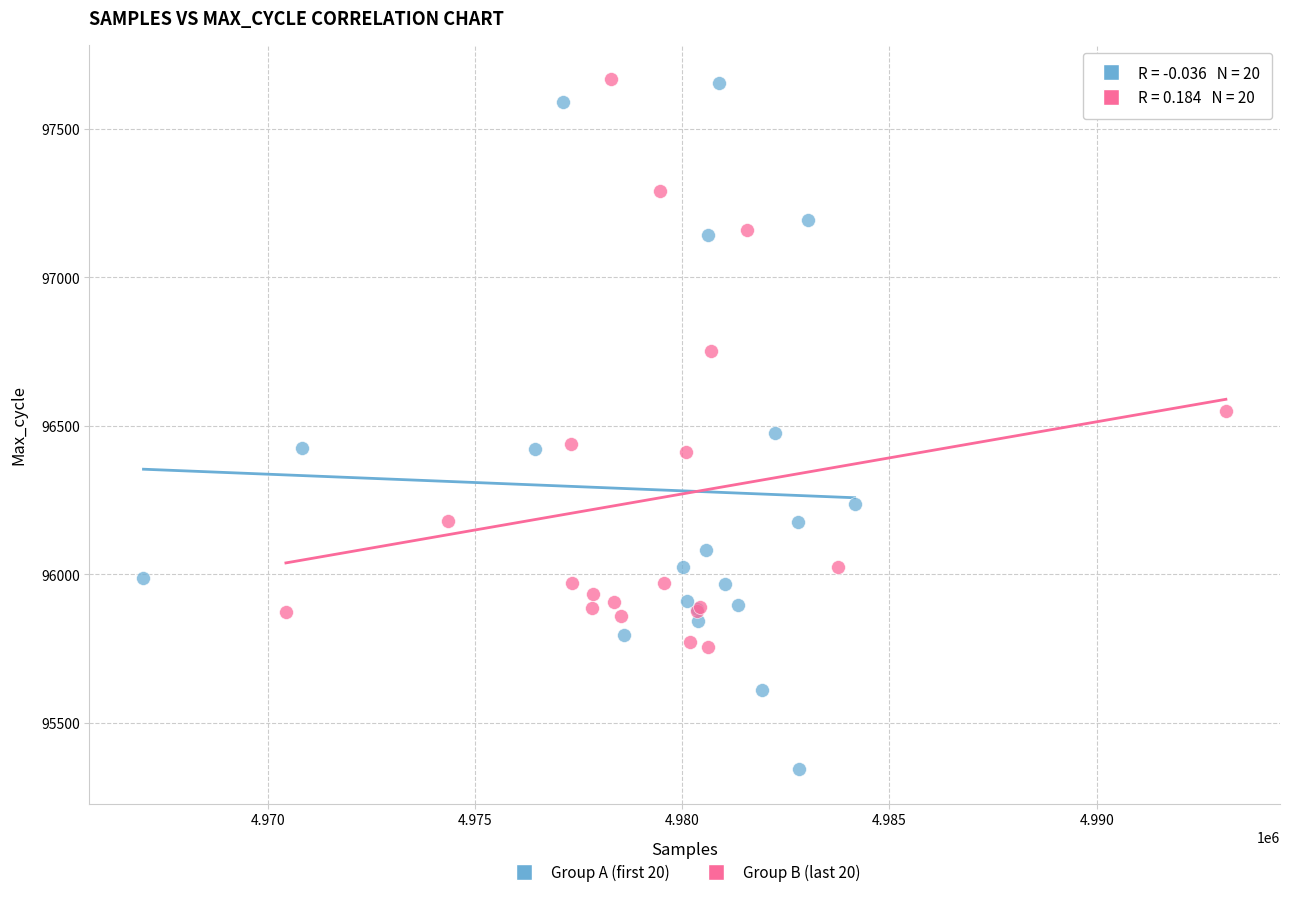

Which series reaches the minimum Y coordinate?

Group A (first 20)